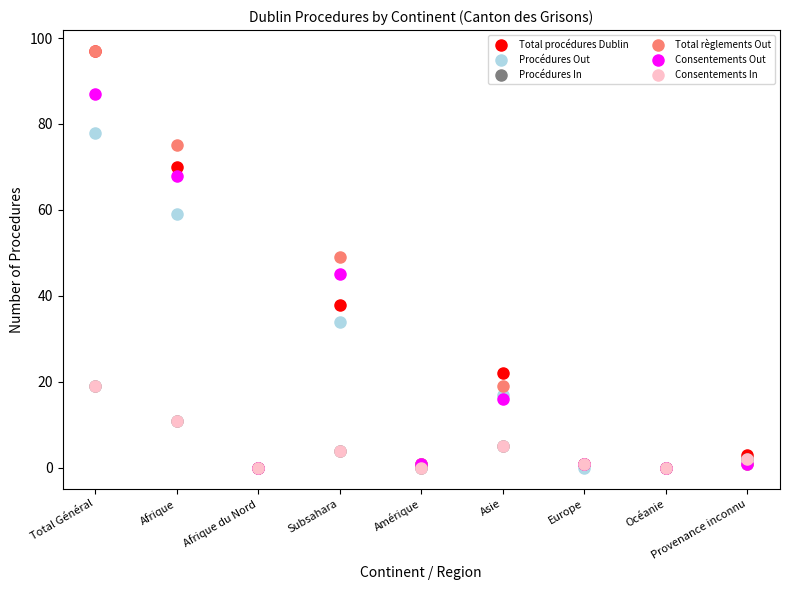

True or false: Total règlements Out and Procédures In cross at least once.

False